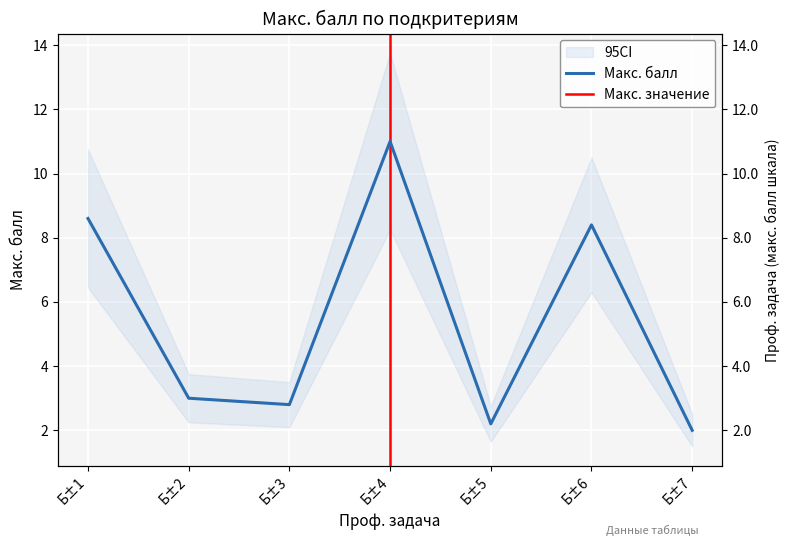

What is the greatest value displayed?

11.0